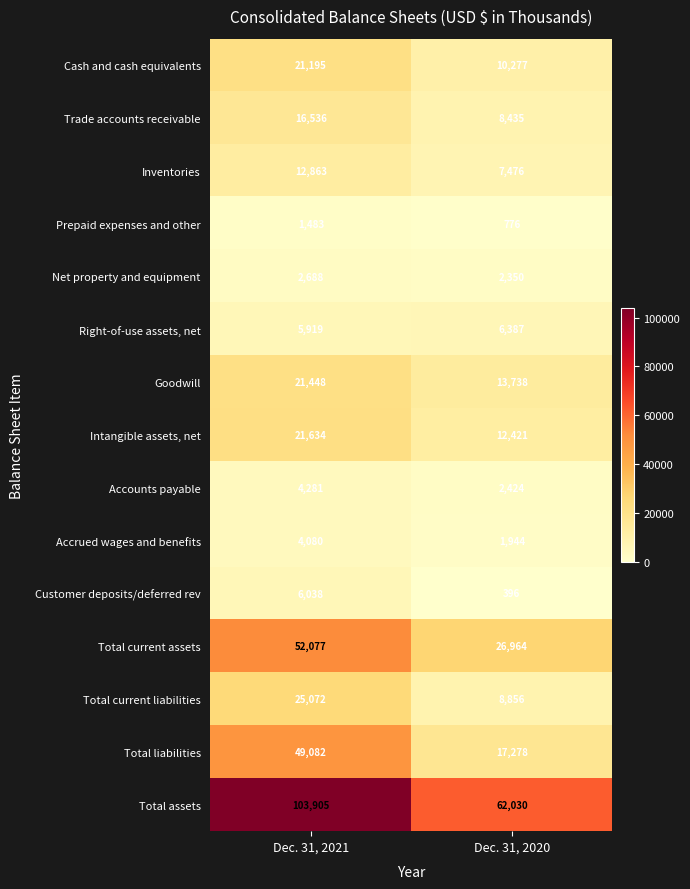

What is the spread (max minus min) of values at Dec. 31, 2021?

102422